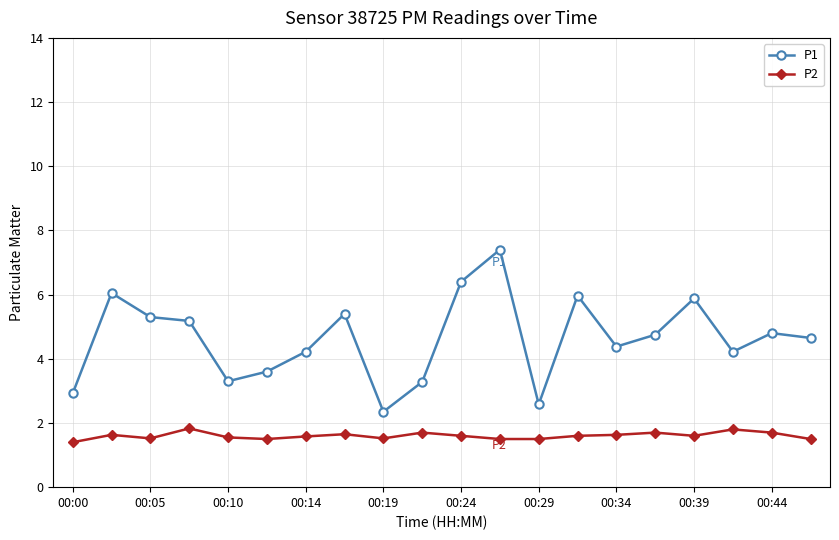

What is the maximum value for P1?

7.4